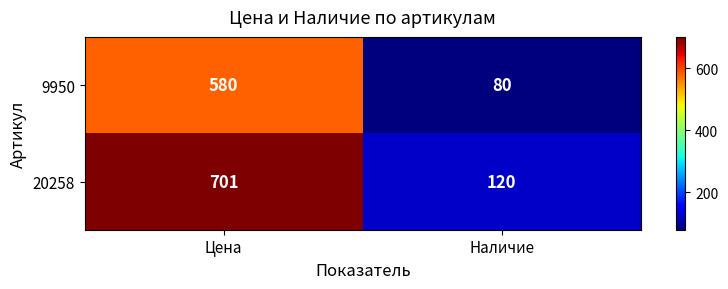

What is the difference between the highest and lowest values at Цена?

121